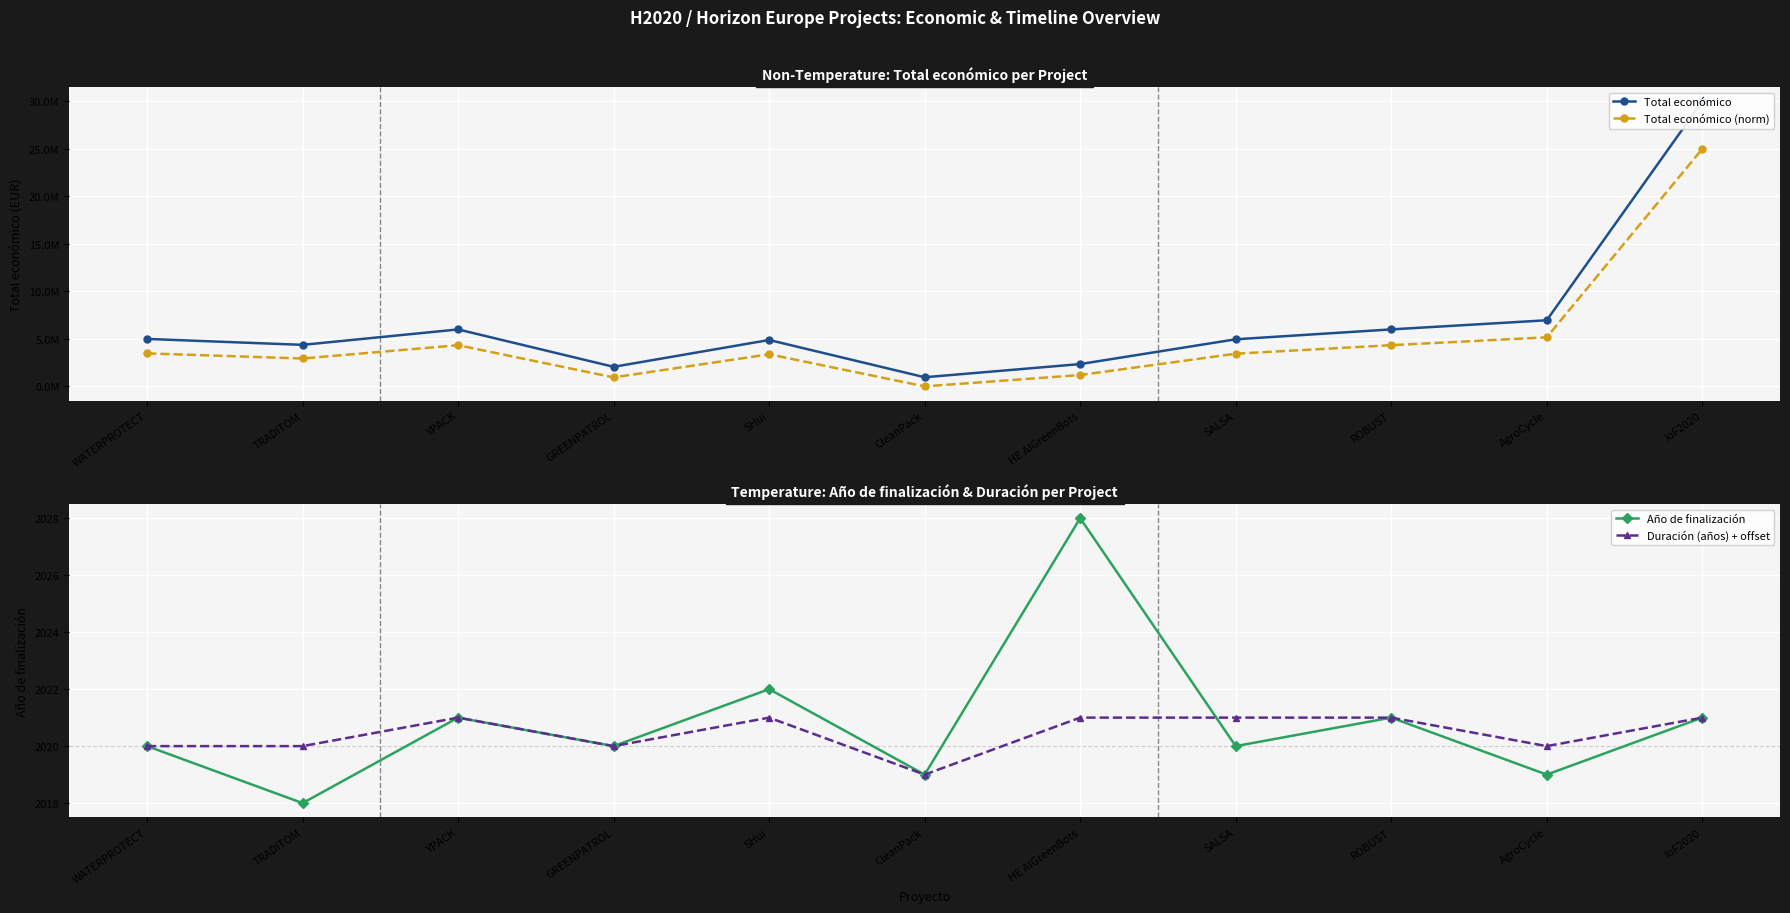

True or false: Año de finalización has more than 2 interior local peaks.

True